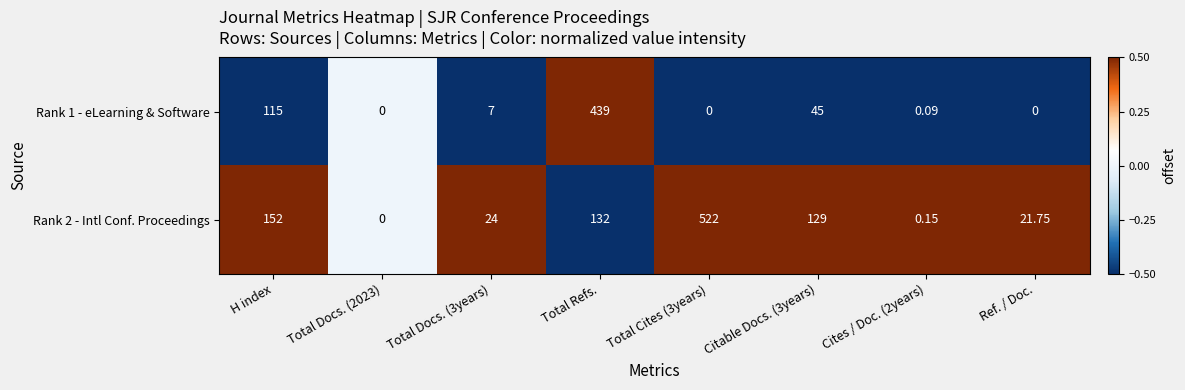

List the series in order of their peak value, highest first.

Rank 2 - Intl Conf. Proceedings, Rank 1 - eLearning & Software